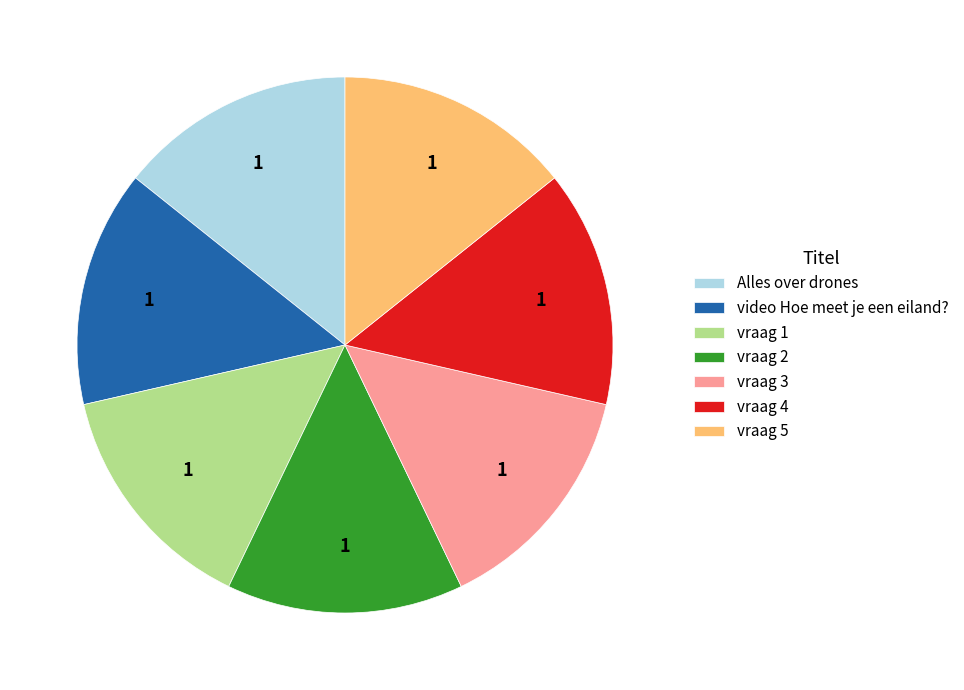

Do vraag 5 and vraag 1 together represent more than half of the pie?

No